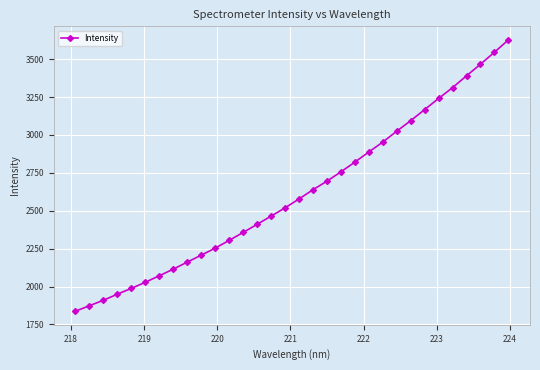

How many lines are shown in the chart?

1